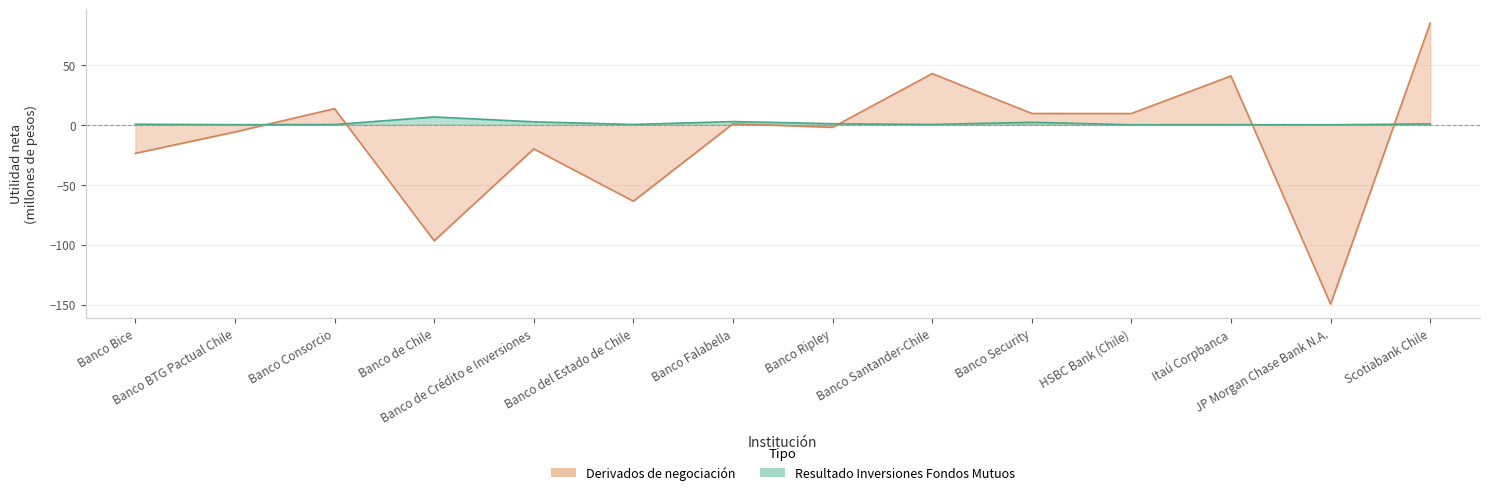

Where is the first local maximum for Derivados de negociación?

Banco Consorcio